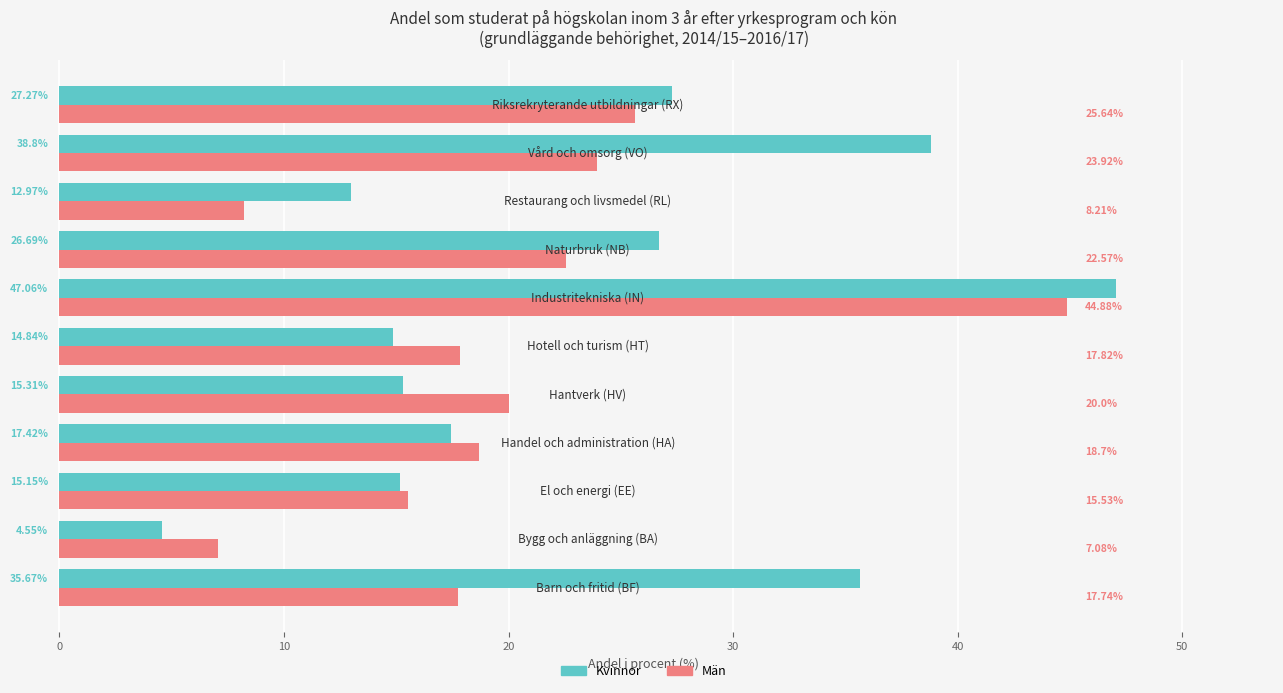

What is the average value of the Män series?

20.2